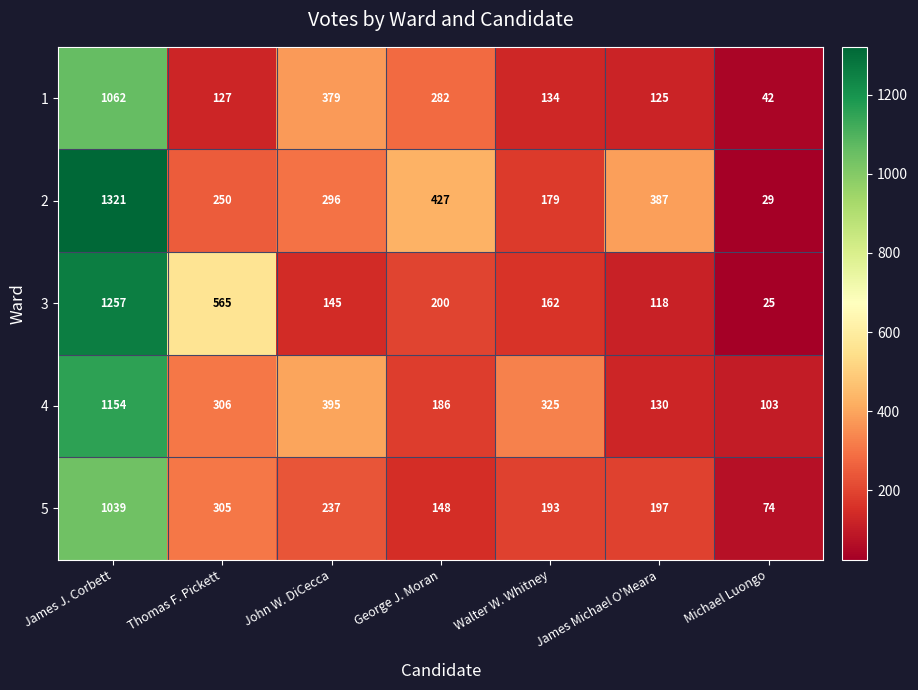

Rank the categories by 2 value from highest to lowest.

James J. Corbett, George J. Moran, James Michael O'Meara, John W. DiCecca, Thomas F. Pickett, Walter W. Whitney, Michael Luongo